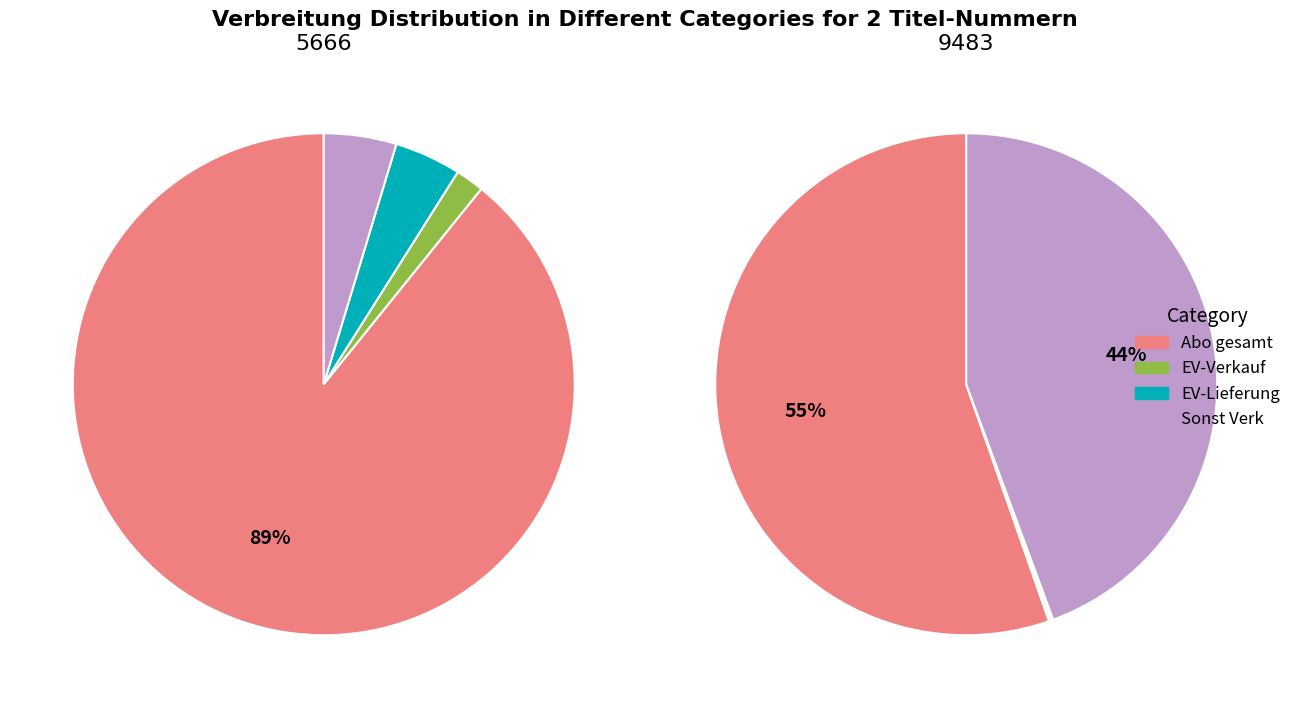

To the nearest percent, what is the average slice percentage?

25%